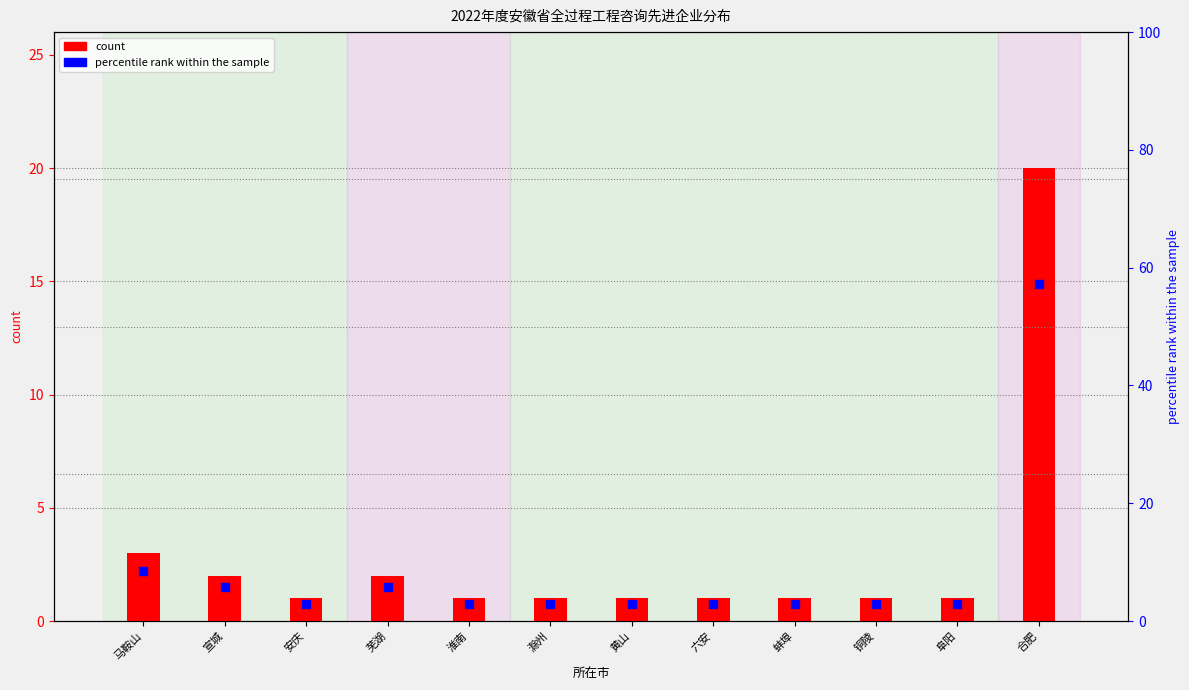

Which series contains the highest Y value?

percentile rank within the sample